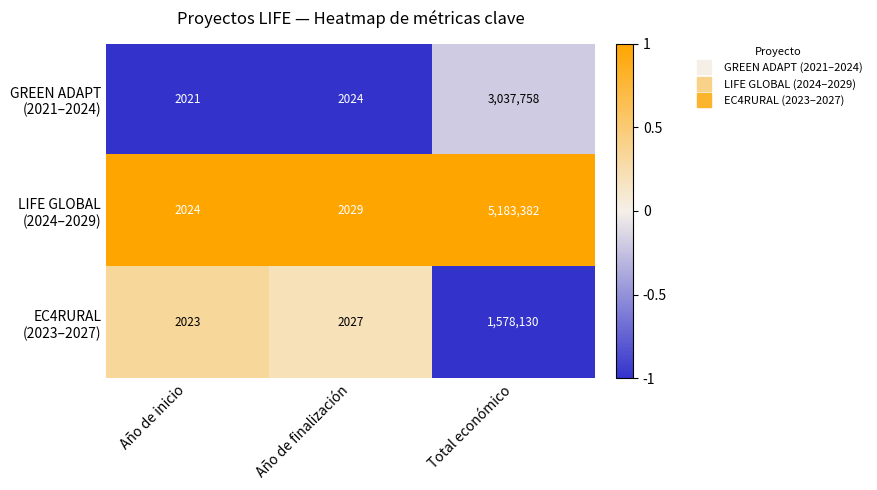

What is the difference between the highest and lowest values at Año de inicio?

3